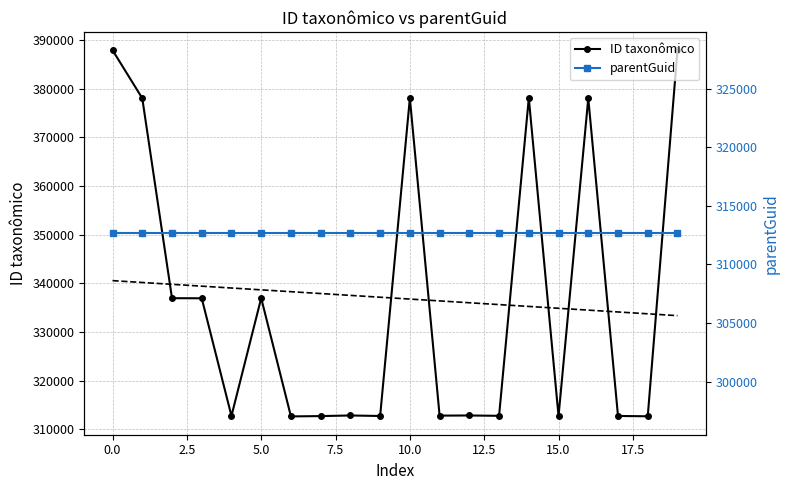

True or false: ID taxonômico has more than 0 interior local peaks.

True